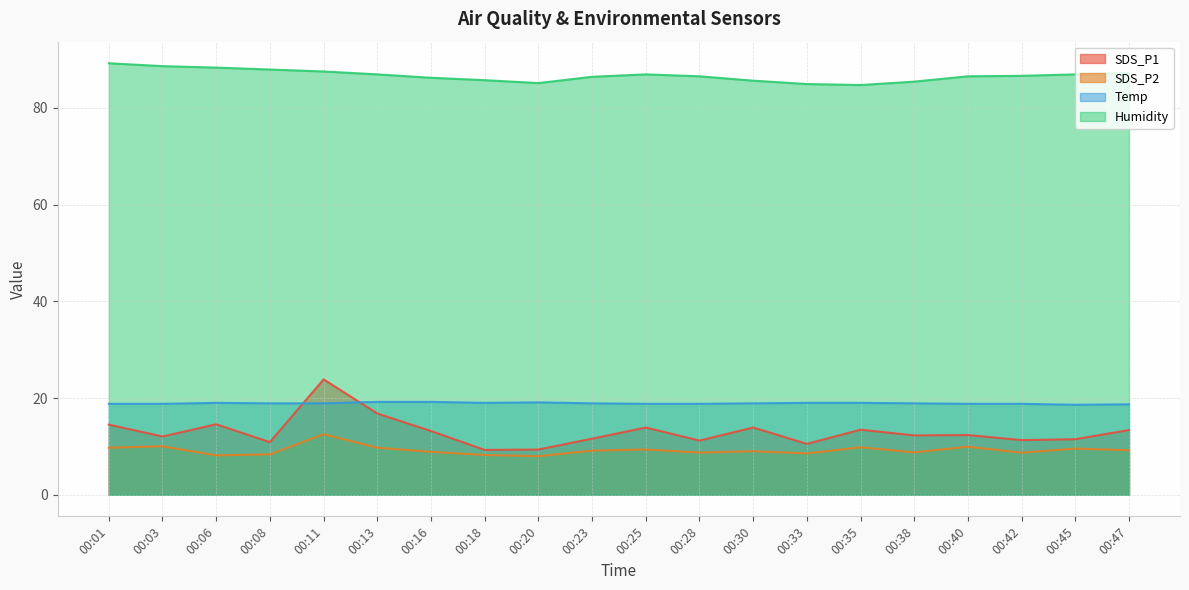

True or false: Humidity has a value of 87.2 at 00:47.

True